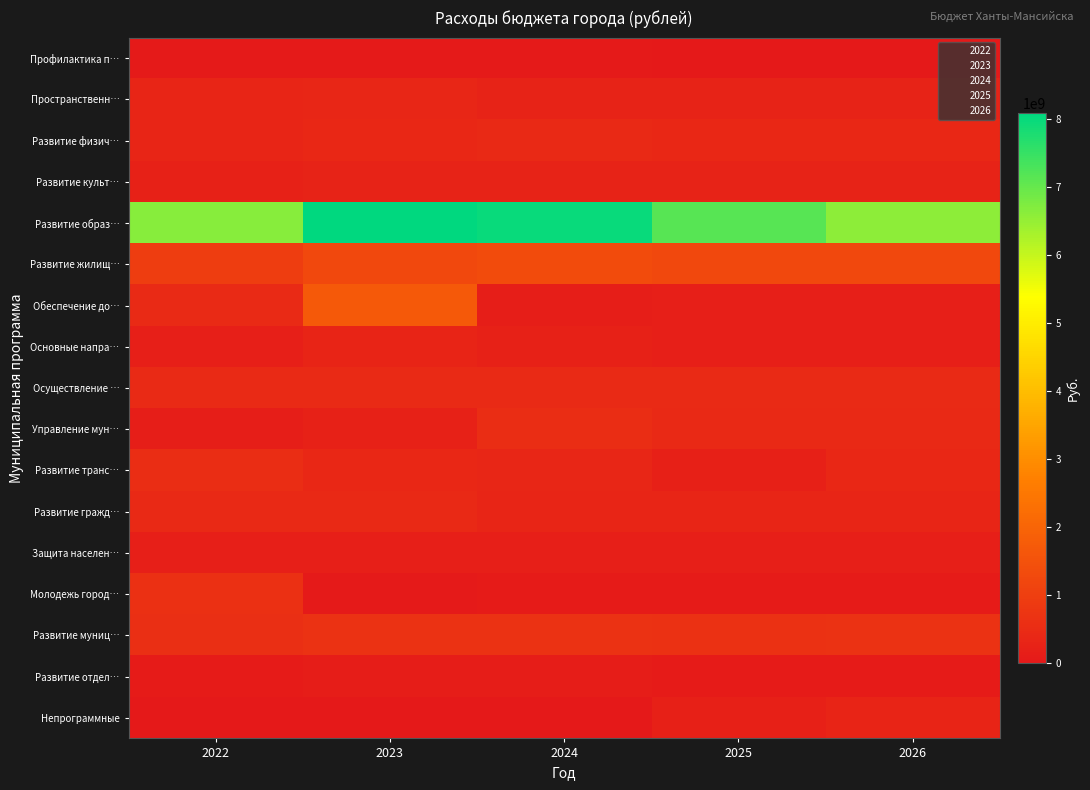

Which category has the lowest value across all series?

2022